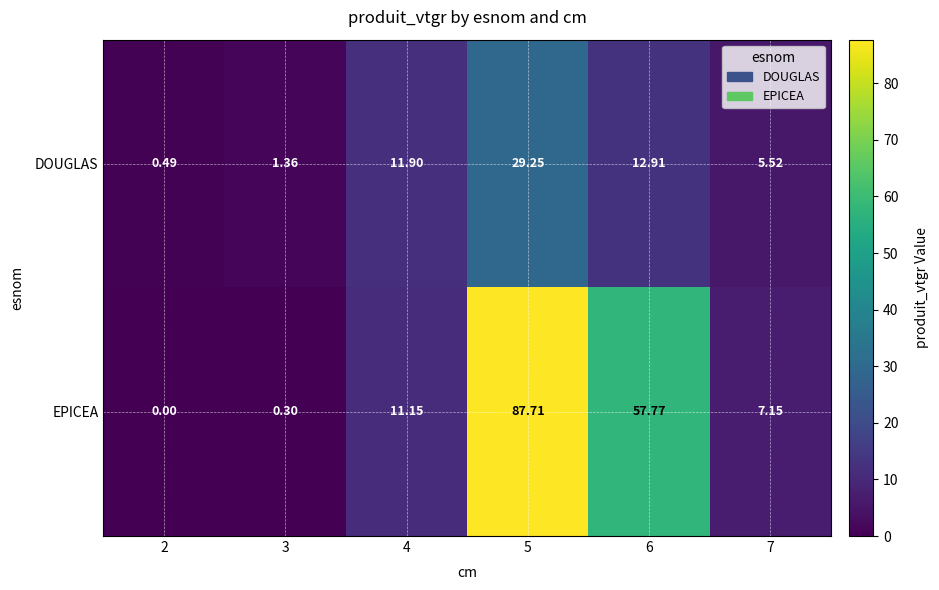

Rank the series by their average value, from highest to lowest.

EPICEA, DOUGLAS